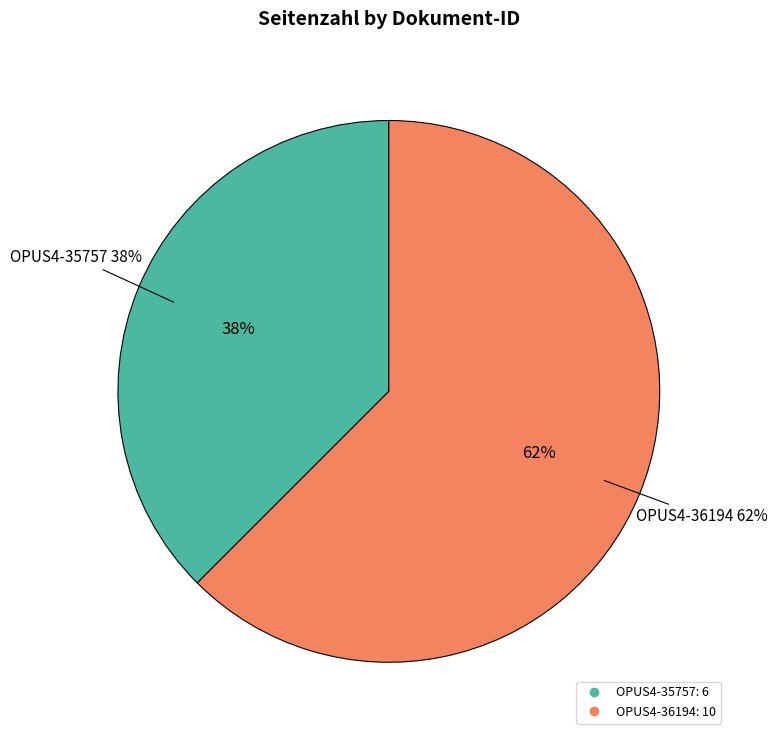

To the nearest percent, what is the difference between the largest and smallest slice percentages?

25%